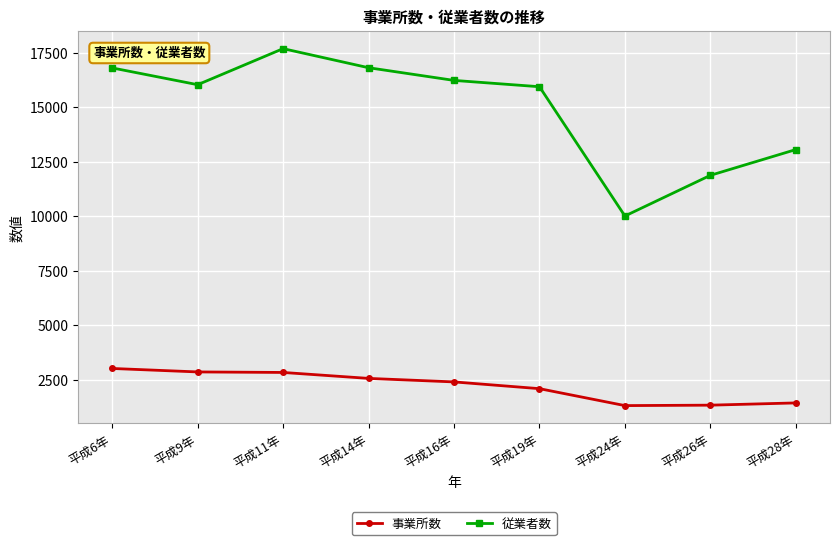

What is the label of the 8th point from the left?

平成26年